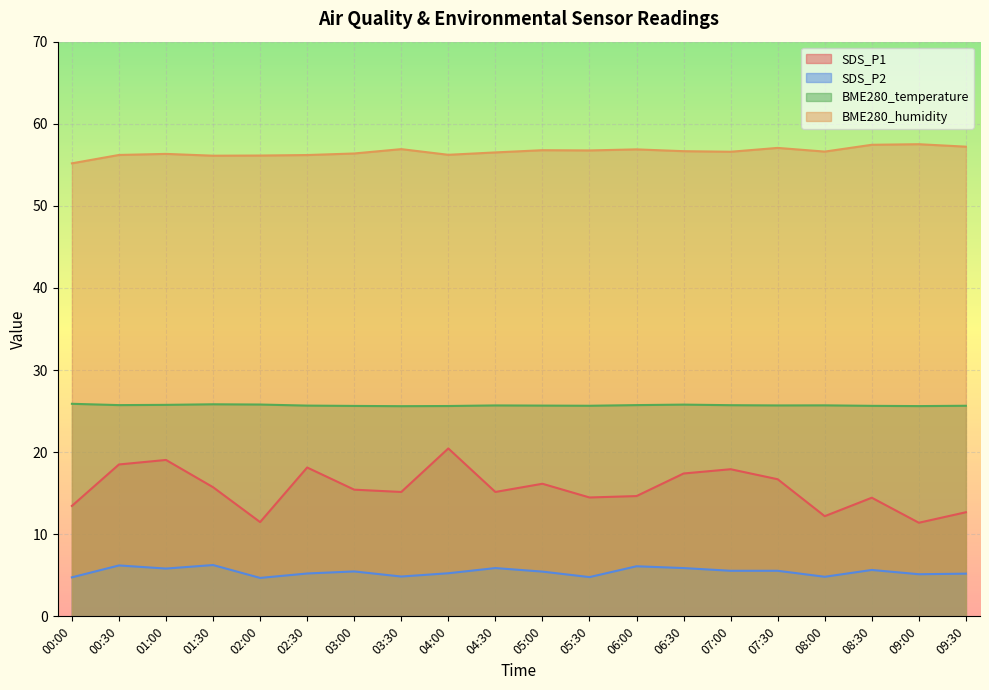

The value of SDS_P1 at 02:30 is 9.8. True or false?

False